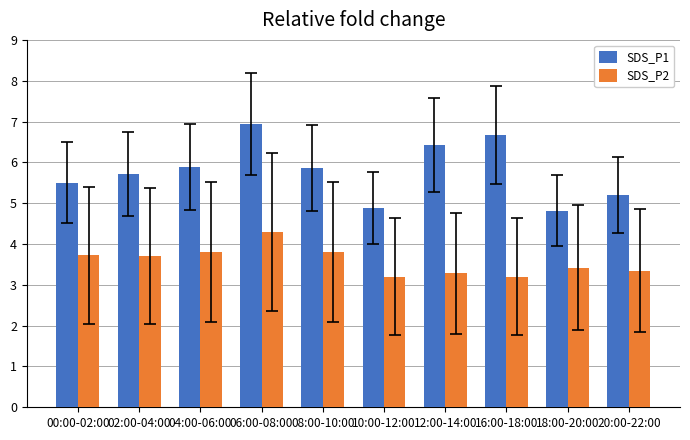

Between 00:00-02:00 and 10:00-12:00, which series saw the biggest shift?

SDS_P1